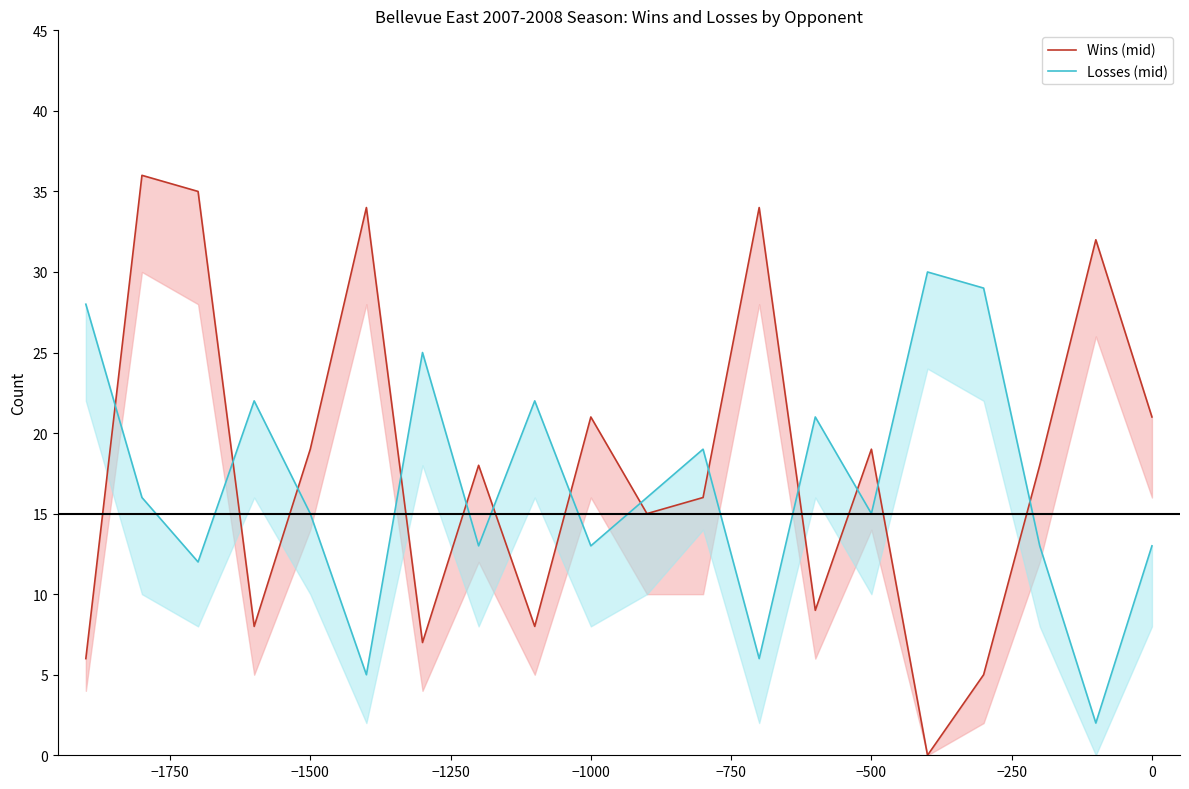

How many data points in Losses (mid) are above 16?

8